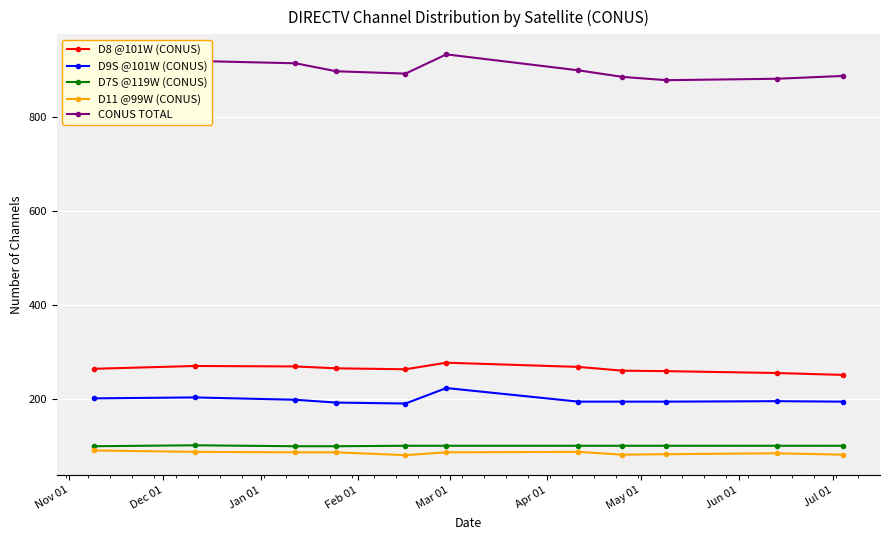

True or false: D8 @101W (CONUS) has more than 0 interior local peaks.

True